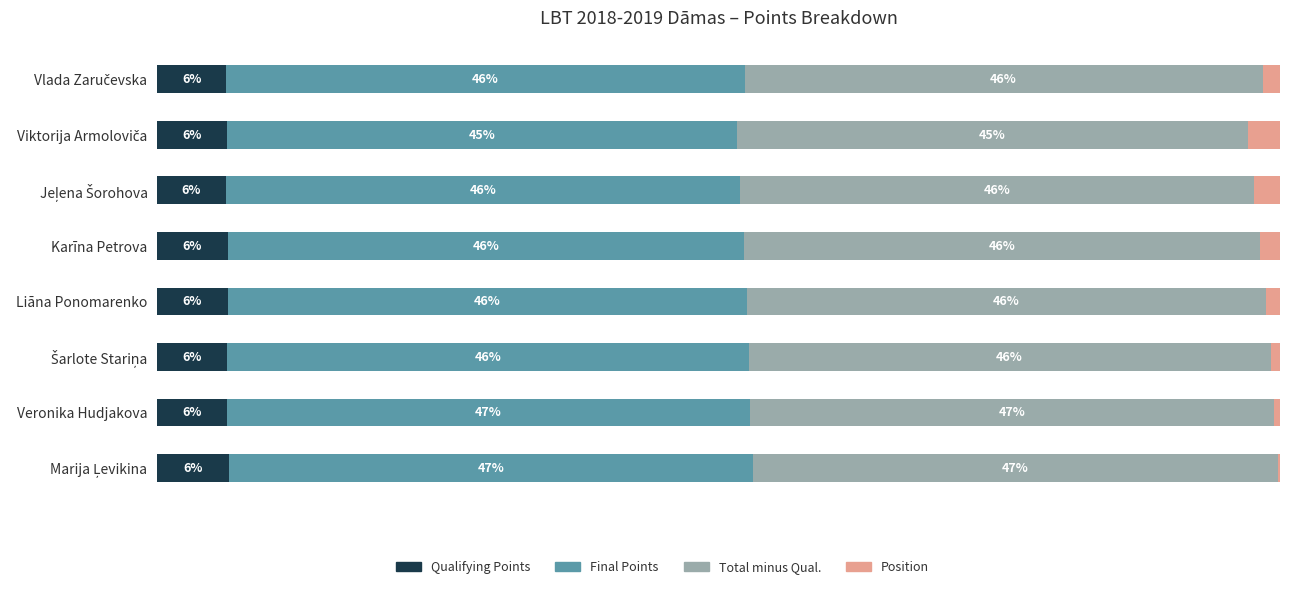

Rank the categories by Qualifying Points value from lowest to highest.

5, 7, 1, 2, 6, 4, 3, 0